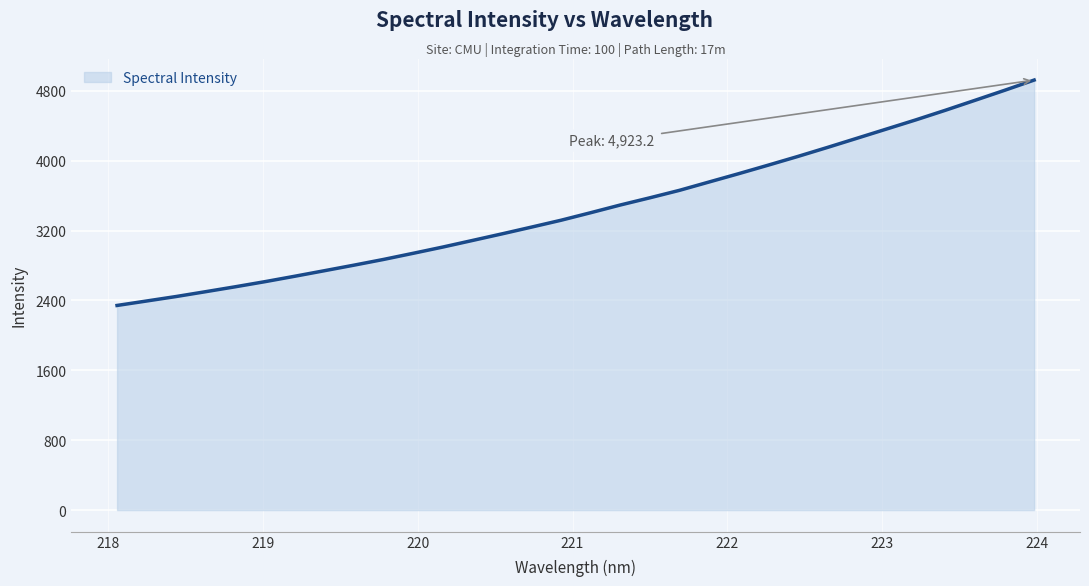

What is the difference between the maximum and minimum values?

2580.6